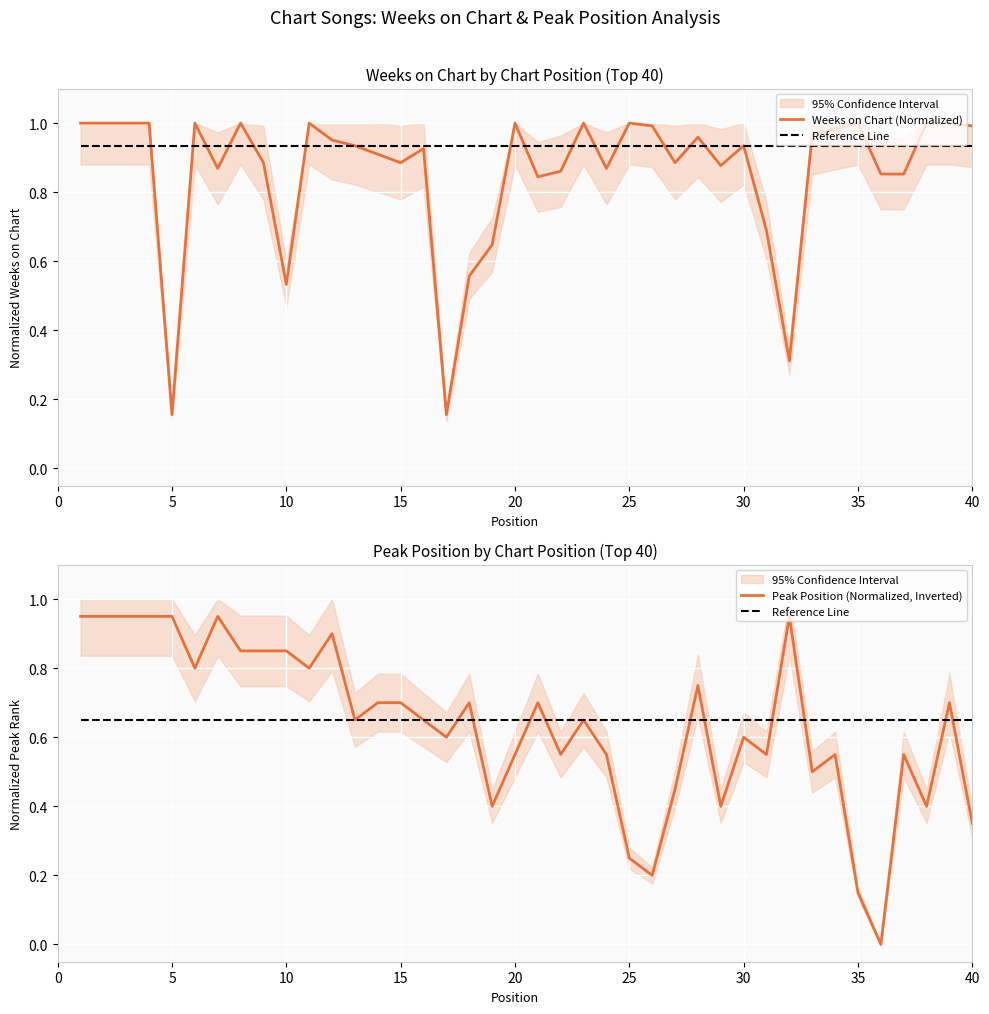

What is the difference between the second highest and minimum values in the Weeks on Chart (Normalized) series?

0.8